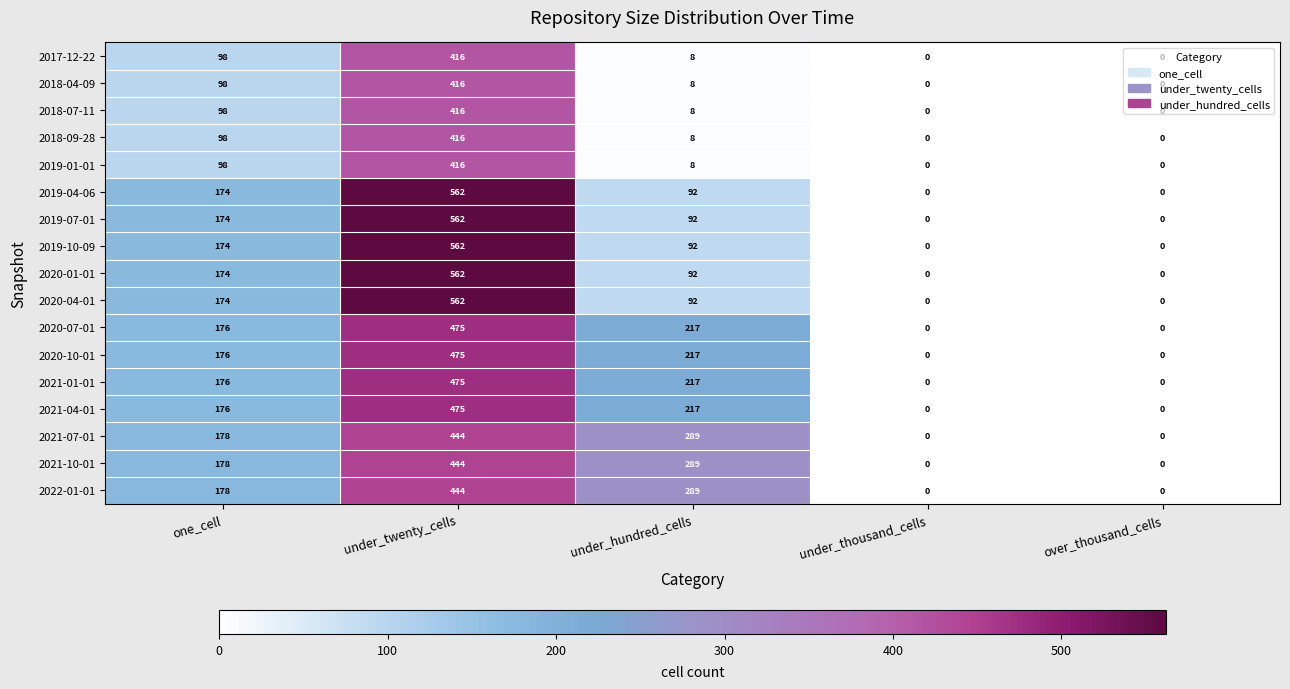

How many distinct data groups are displayed?

17